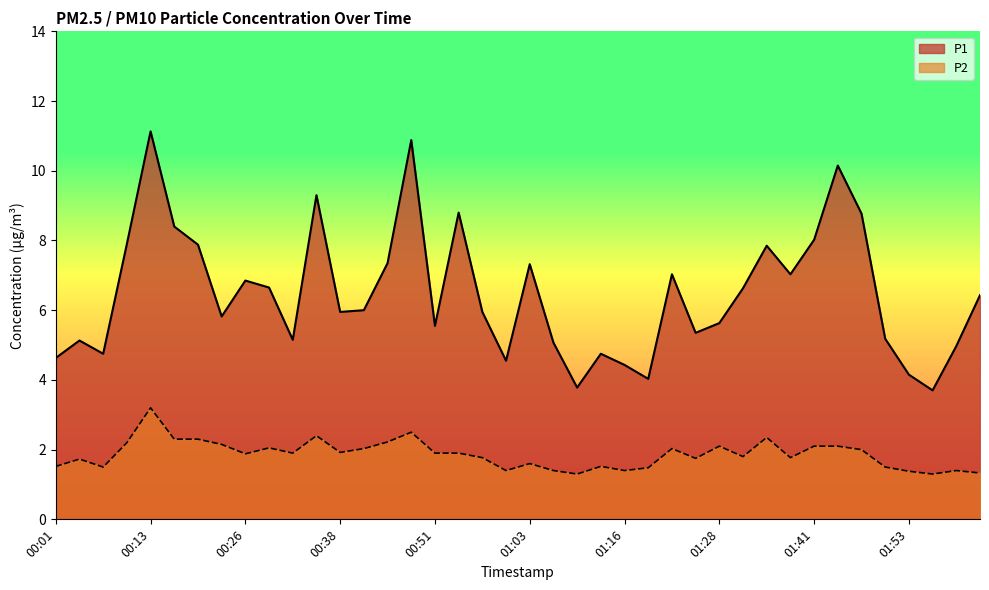

Reading right to left, extract all data points from this chart.

P1: 02:03=6.4	01:59=5.0	01:56=3.7	01:53=4.2	01:50=5.2	01:47=8.8	01:44=10.2	01:41=8.0	01:37=7.0	01:34=7.8	01:31=6.6	01:28=5.6	01:25=5.3	01:22=7.0	01:19=4.0	01:16=4.4	01:12=4.8	01:09=3.8	01:06=5.1	01:03=7.3	01:00=4.5	00:57=6.0	00:54=8.8	00:51=5.5	00:47=10.9	00:44=7.3	00:41=6.0	00:38=6.0	00:35=9.3	00:32=5.2	00:29=6.7	00:26=6.8	00:22=5.8	00:19=7.9	00:16=8.4	00:13=11.1	00:10=7.9	00:07=4.8	00:04=5.1	00:01=4.6
P2: 02:03=1.3	01:59=1.4	01:56=1.3	01:53=1.4	01:50=1.5	01:47=2.0	01:44=2.1	01:41=2.1	01:37=1.8	01:34=2.4	01:31=1.8	01:28=2.1	01:25=1.8	01:22=2.0	01:19=1.5	01:16=1.4	01:12=1.5	01:09=1.3	01:06=1.4	01:03=1.6	01:00=1.4	00:57=1.8	00:54=1.9	00:51=1.9	00:47=2.5	00:44=2.2	00:41=2.0	00:38=1.9	00:35=2.4	00:32=1.9	00:29=2.0	00:26=1.9	00:22=2.1	00:19=2.3	00:16=2.3	00:13=3.2	00:10=2.2	00:07=1.5	00:04=1.7	00:01=1.5